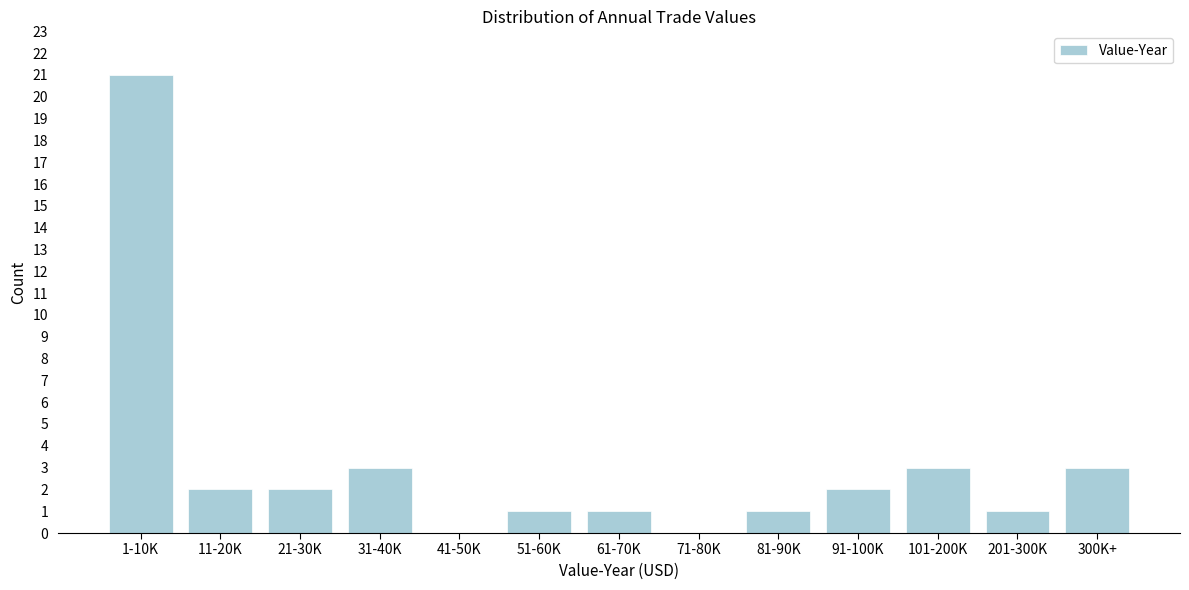

Reading left to right, what are all the values shown in this chart?

1-10K=21	11-20K=2	21-30K=2	31-40K=3	41-50K=0	51-60K=1	61-70K=1	71-80K=0	81-90K=1	91-100K=2	101-200K=3	201-300K=1	300K+=3